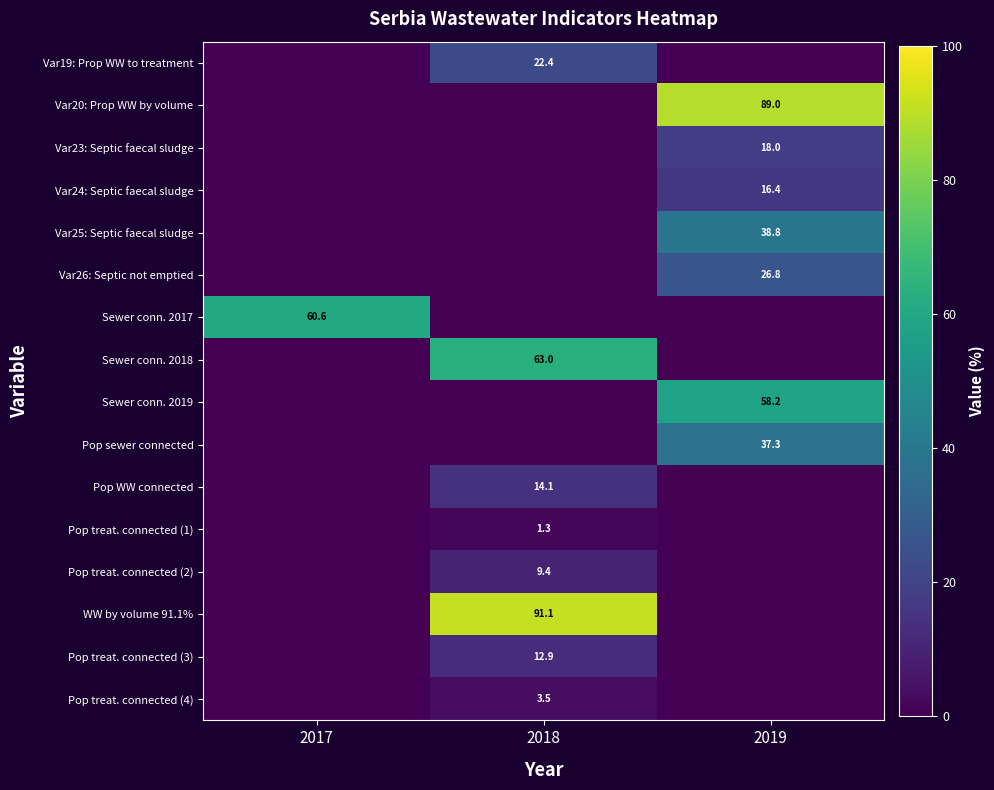

The value of Var24: Septic faecal sludge at 2019 is 16.4. True or false?

True